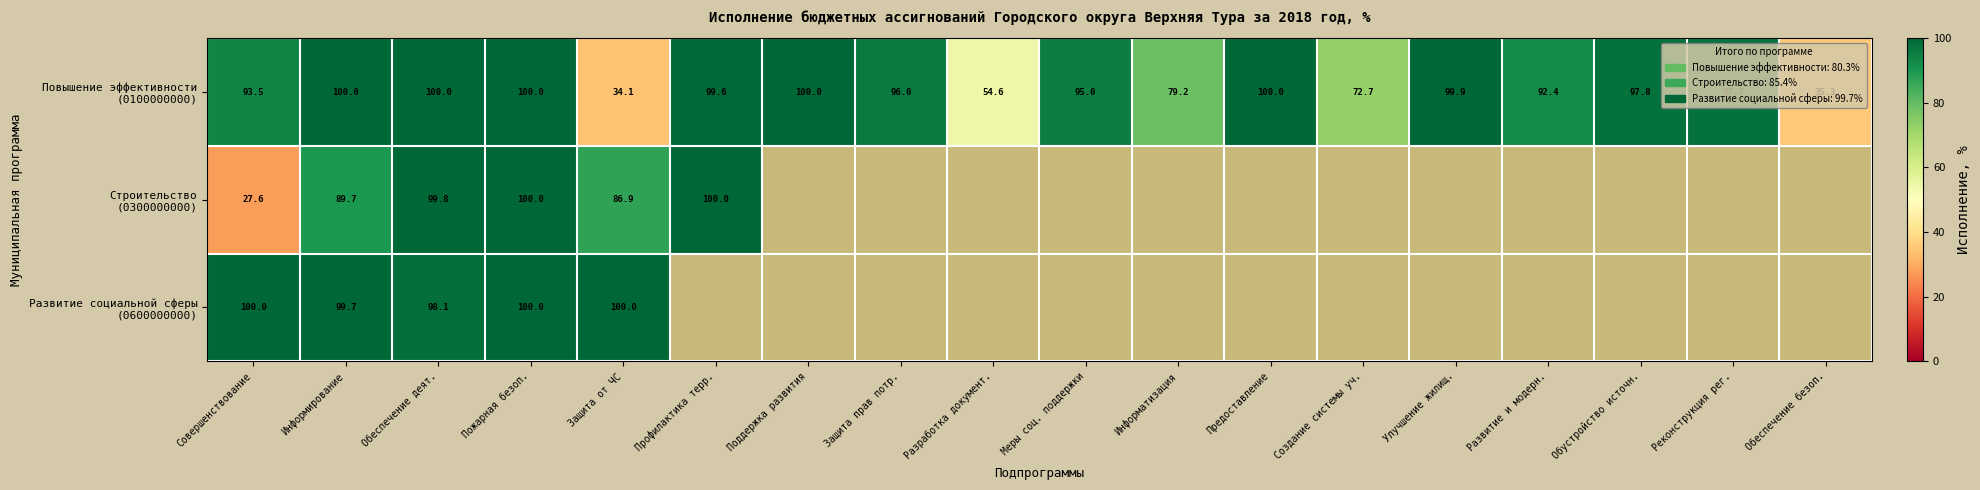

Count the number of data series in this chart.

3